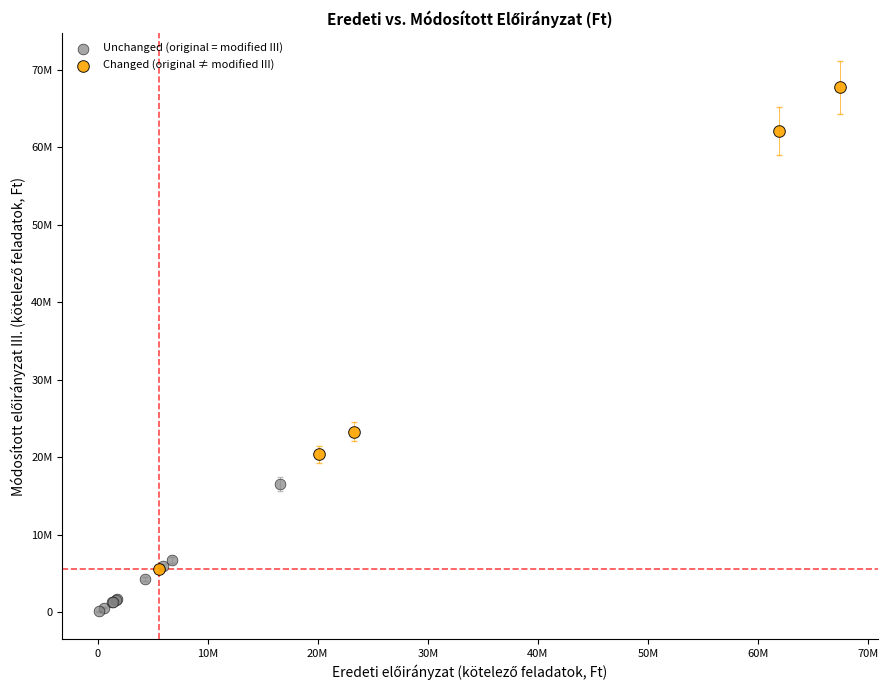

What are all the series names shown in the legend?

Unchanged (original = modified III), Changed (original ≠ modified III)